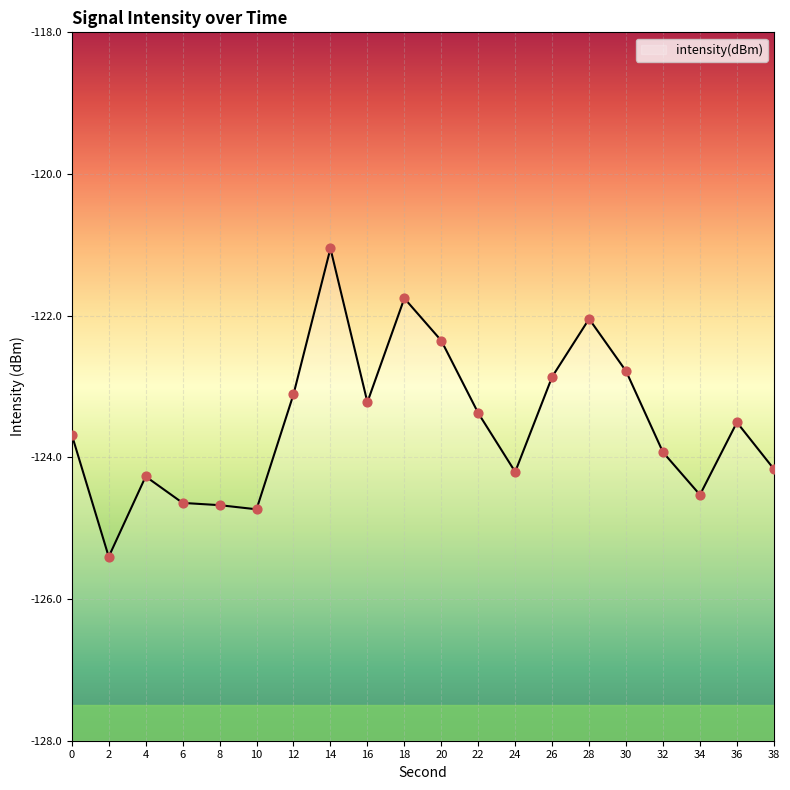

What is the change in value from 18 to 22?

-1.6